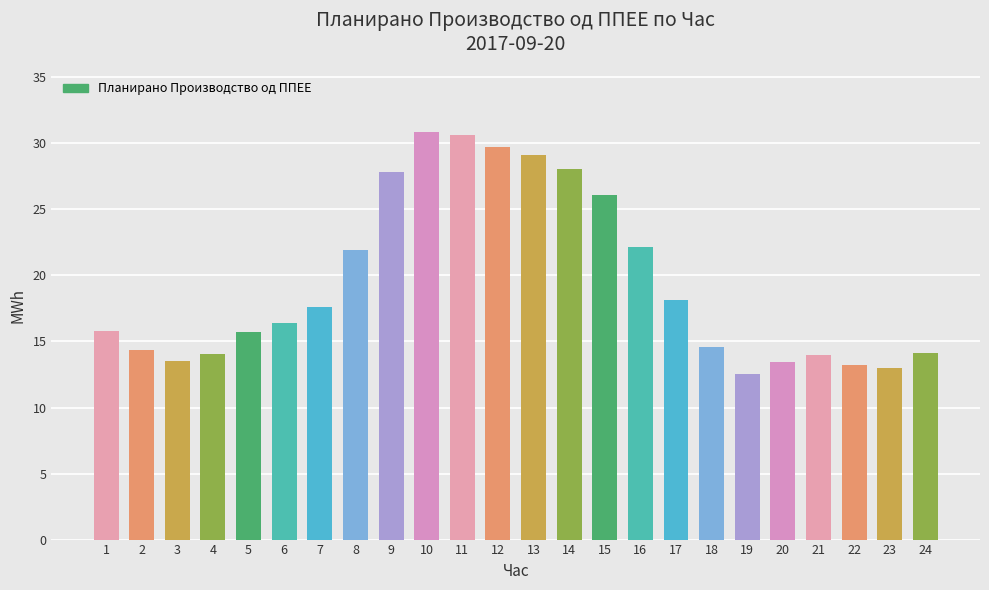

Read the value at 3.

13.5